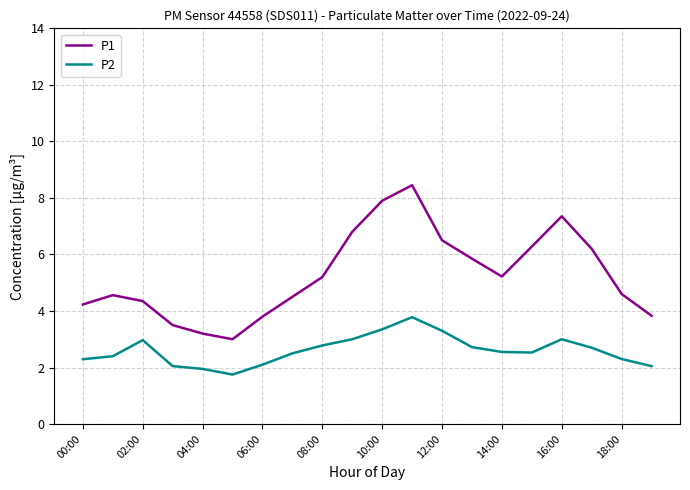

True or false: P2 and P1 intersect in this chart.

False